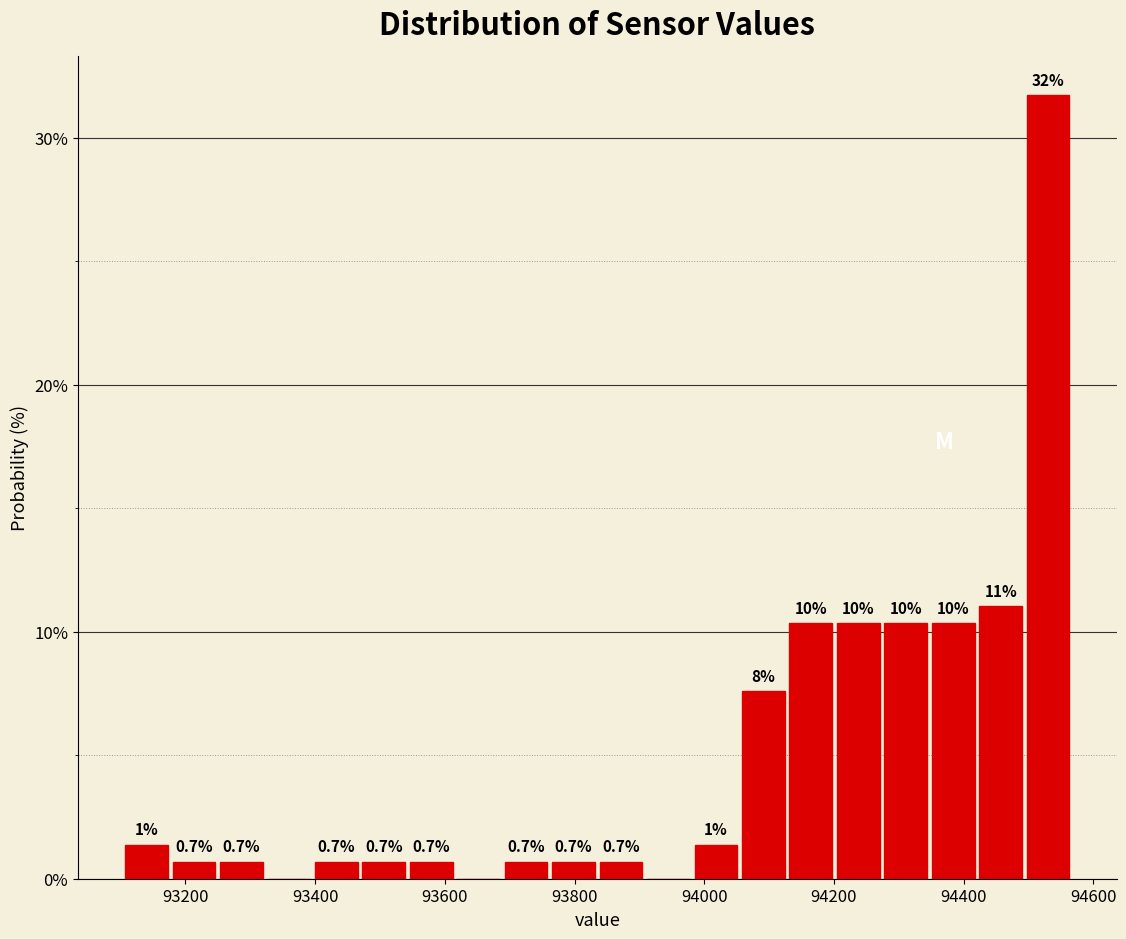

Read against the x-axis, roughly where is the centre of the tallest bar?

94540